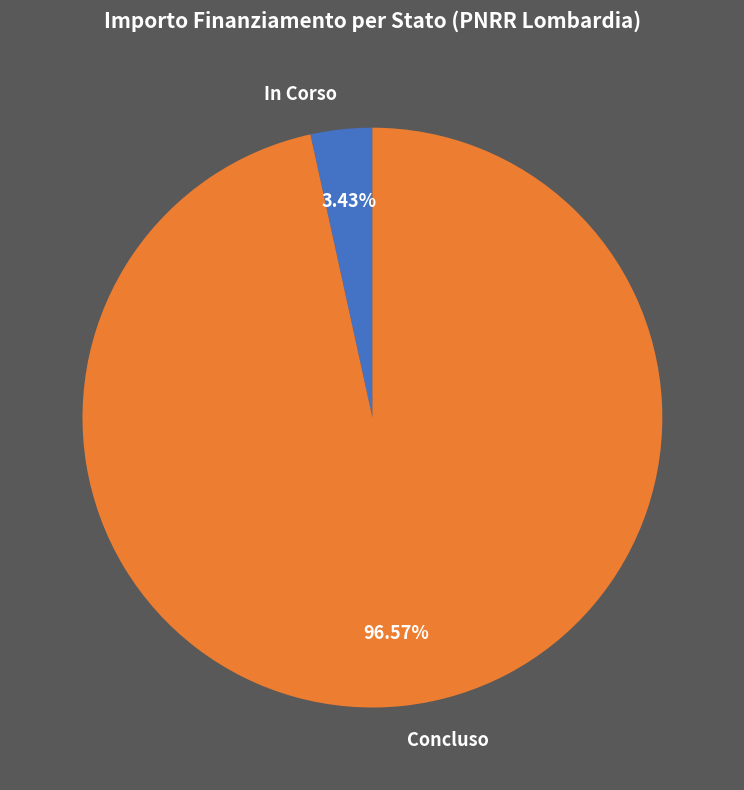

What is the smallest slice in the pie chart?

In Corso